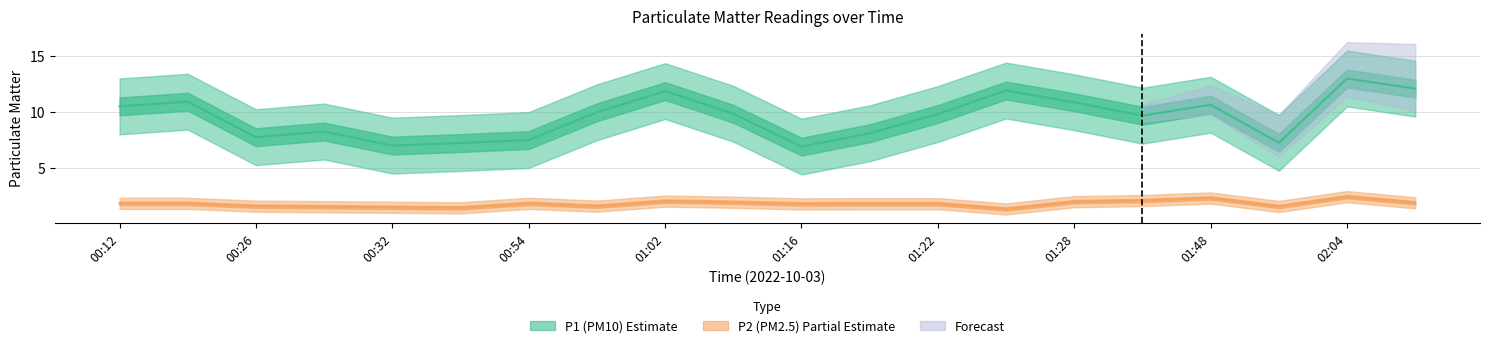

What is the spread (max minus min) of values at 01:19?

6.3